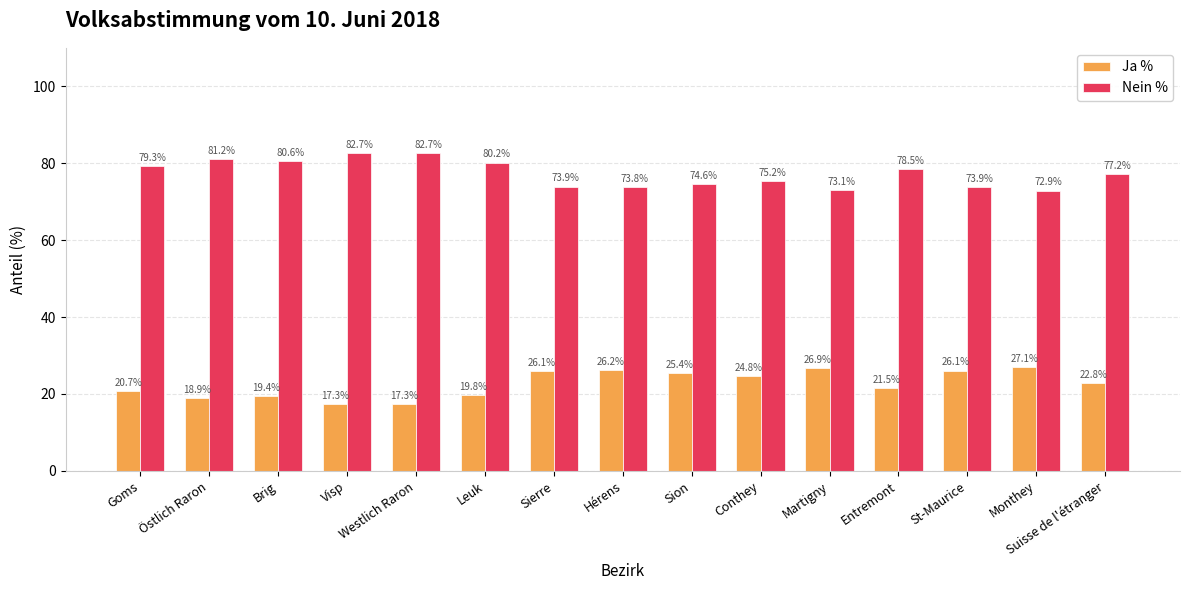

How many data points in Ja % are less than 22?

7